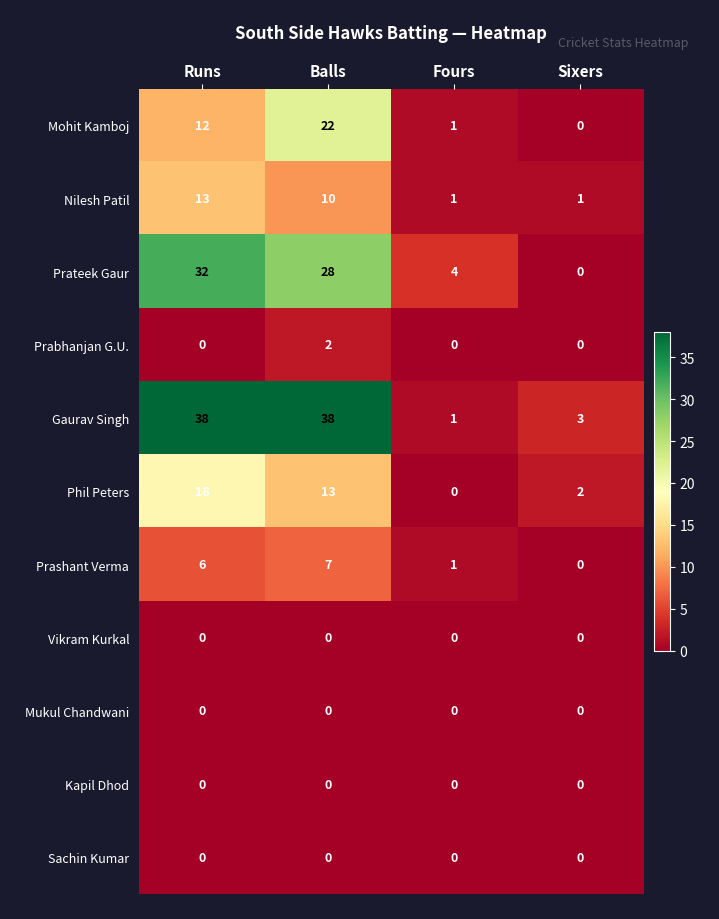

Where does the Prateek Gaur series first go above 28?

Runs